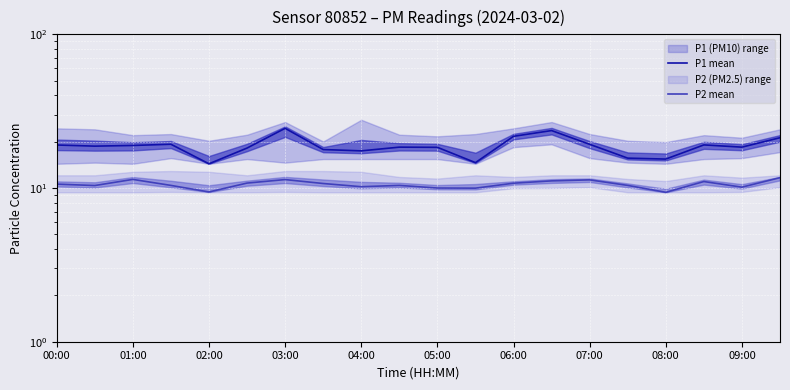

How many lines are shown in the chart?

2